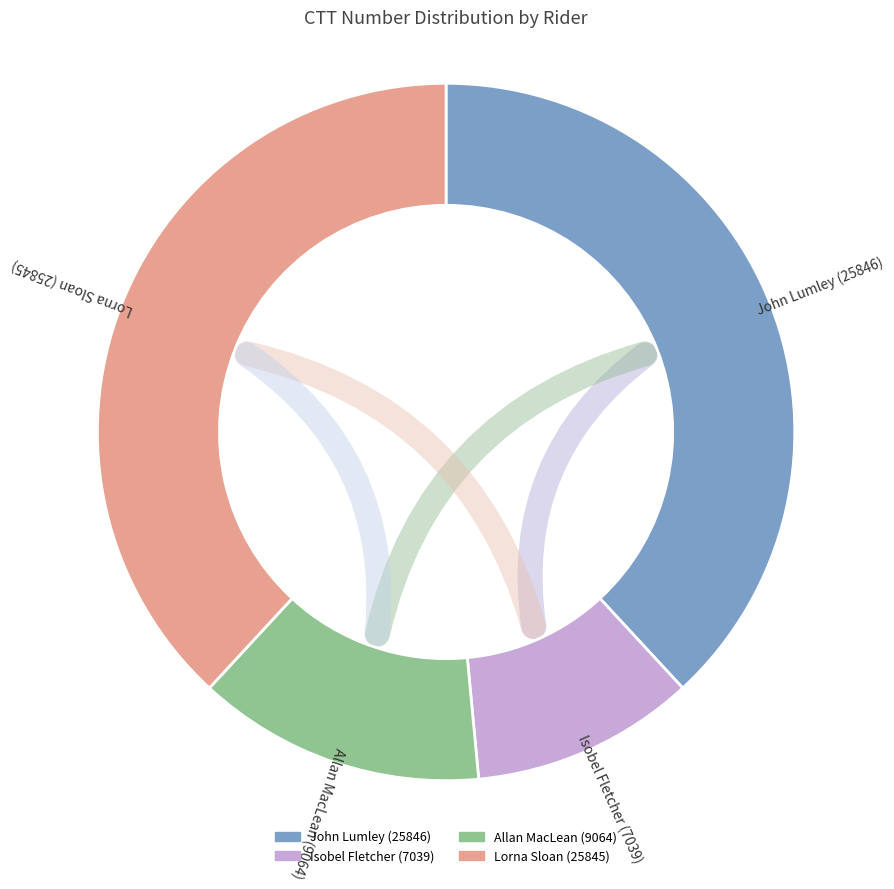

Is there a majority slice in this chart?

No